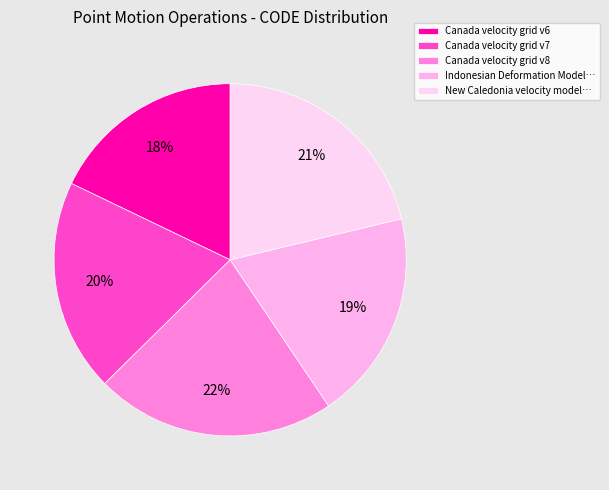

Which slice is the largest?

Canada velocity grid v8